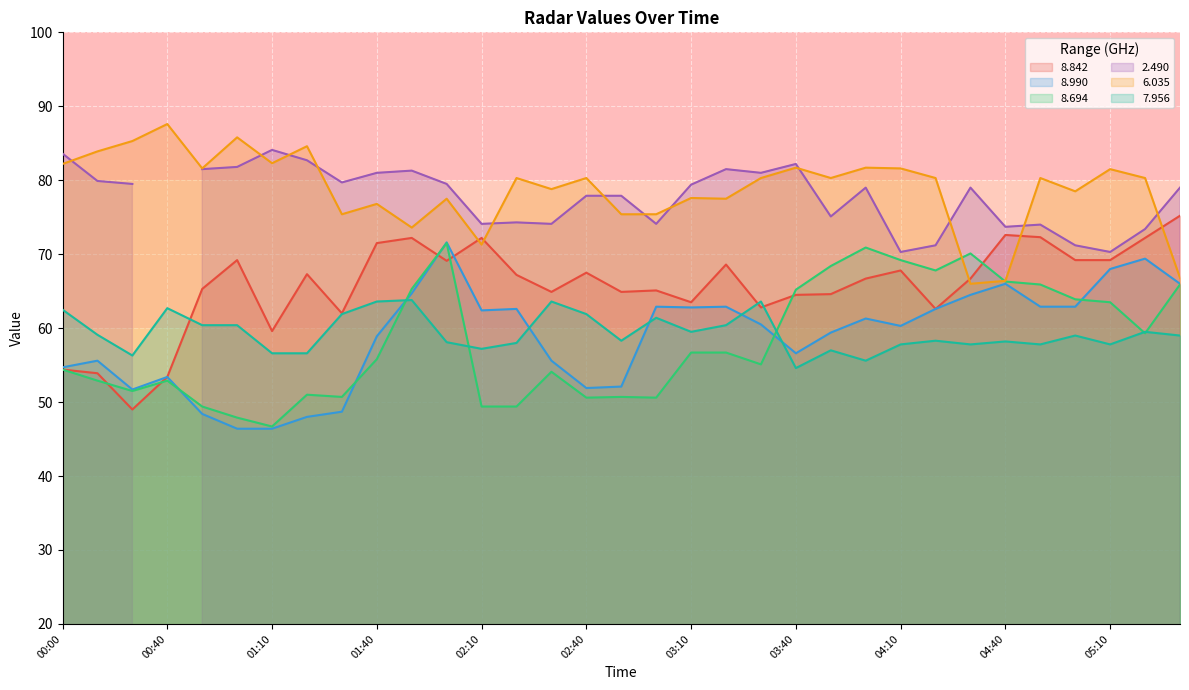

At how many categories does at least one series exceed 49?

33